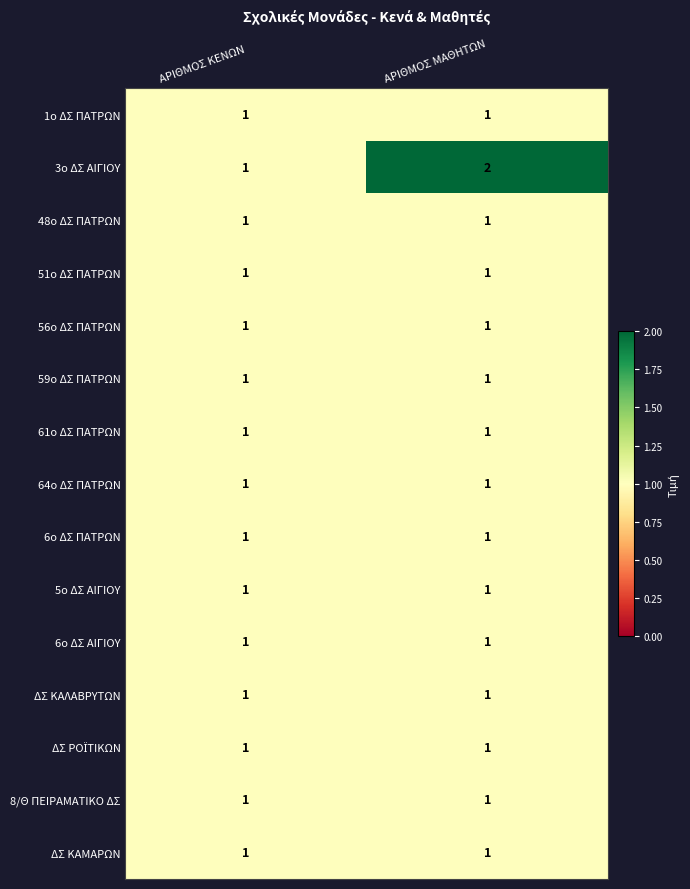

Which series has the largest range (max minus min)?

3ο ΔΣ ΑΙΓΙΟΥ